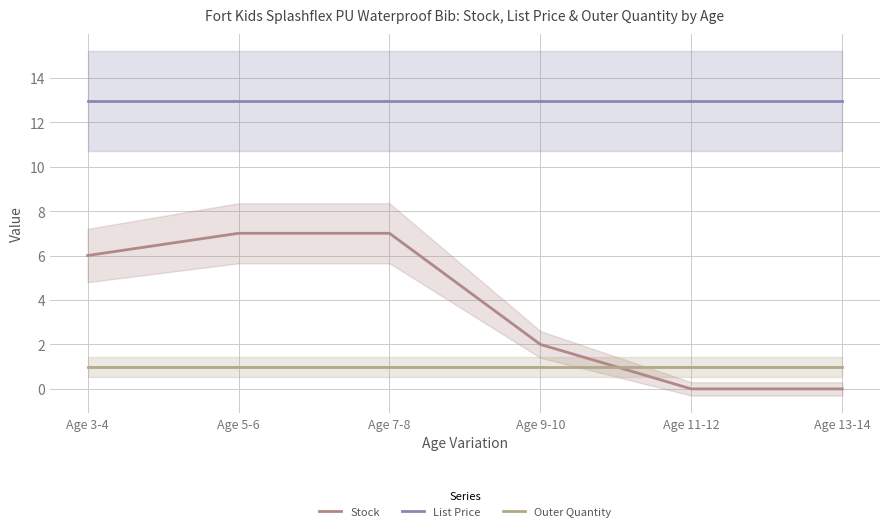

Between Age 11-12 and Age 13-14, which is larger?

Age 11-12